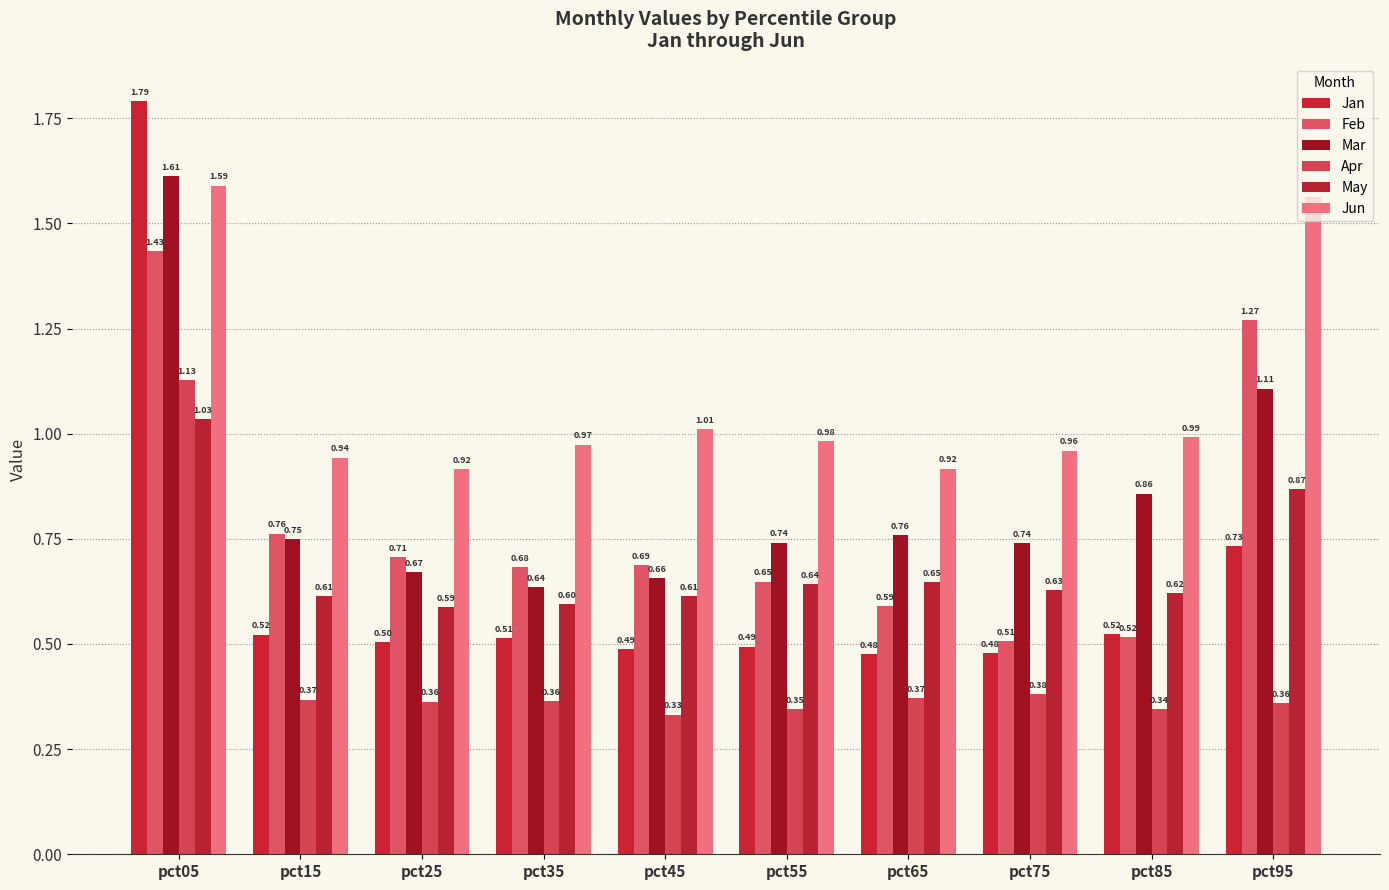

What is the value of the Jan bar at the 4th from the left?

0.5